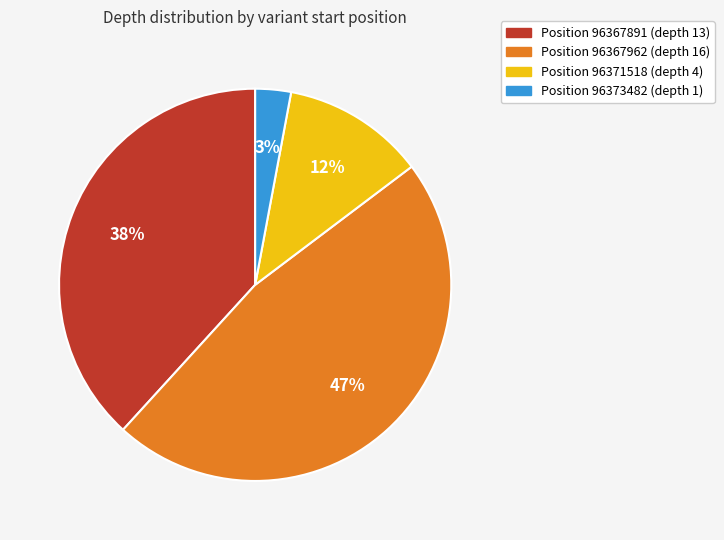

To the nearest percent, what is the average slice percentage?

25%